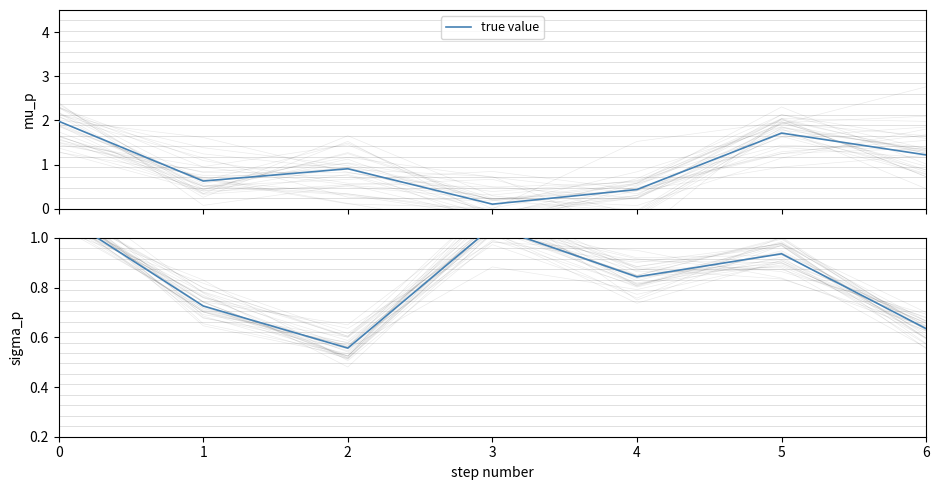

Which category has the lowest value across all series?

2